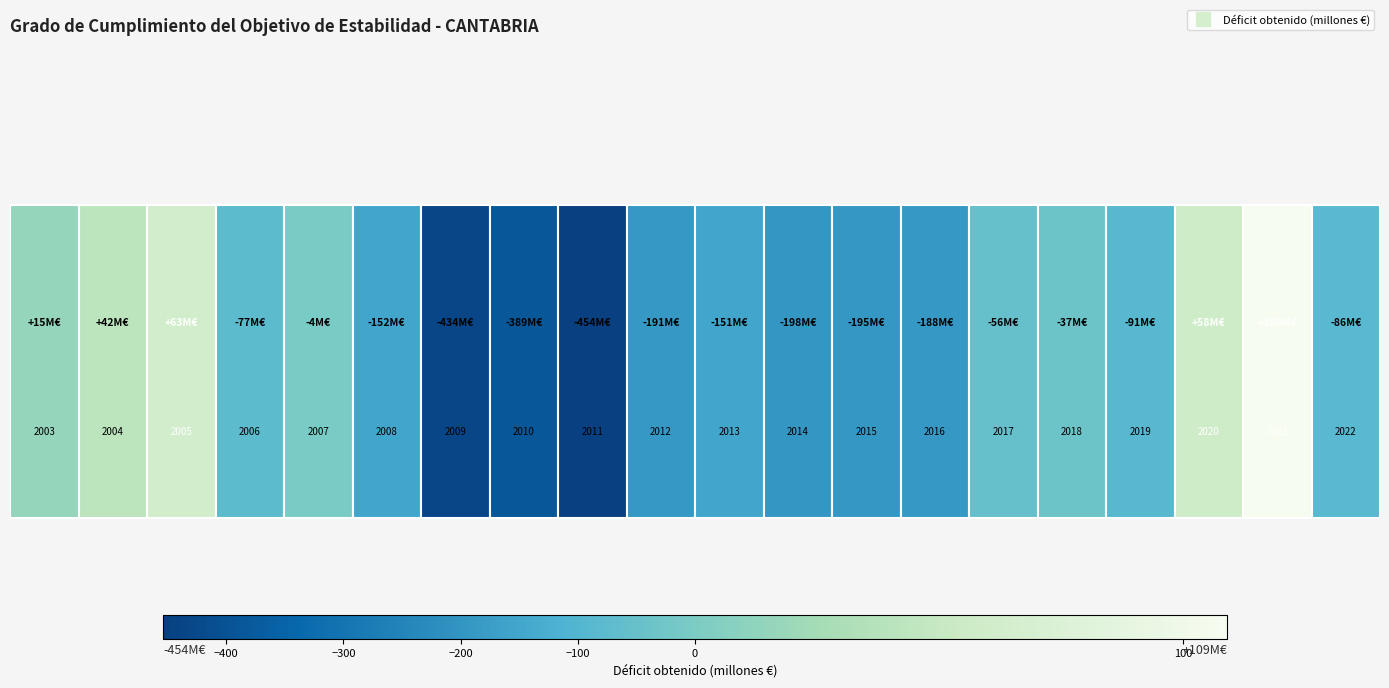

What is the average value?

-121